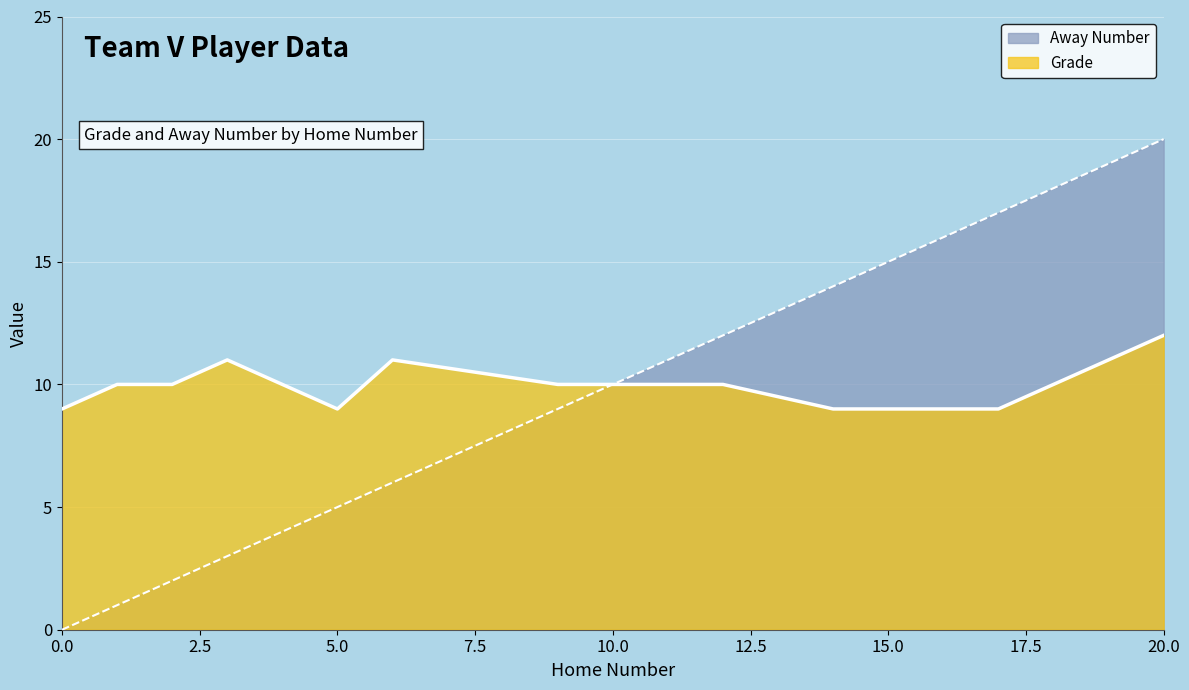

What are all the series names shown in the legend?

Away Number, Grade